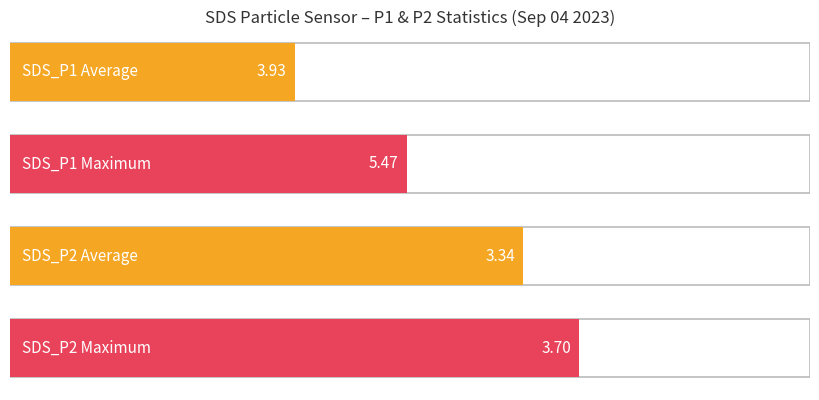

What is the value of the SDS_P1 bar at the 4th from the left?

4.0